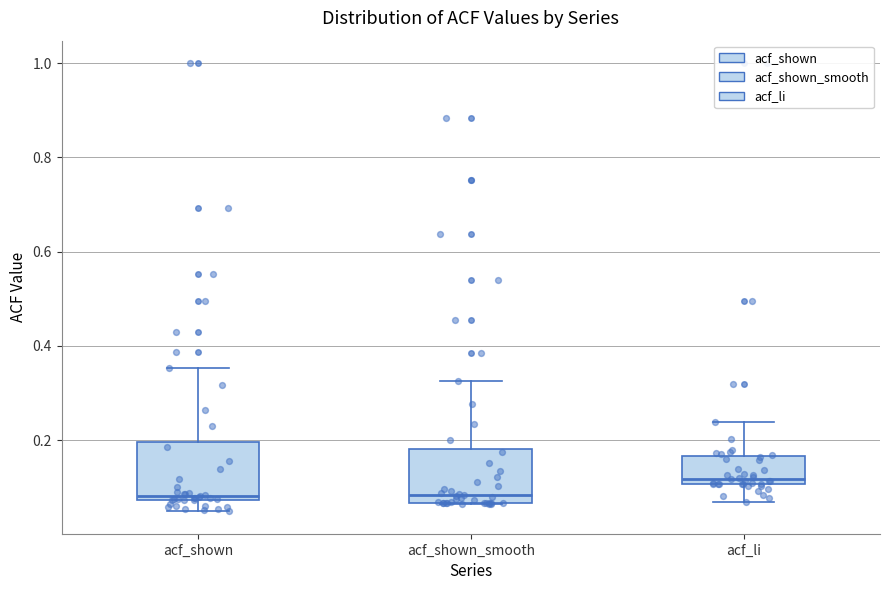

Reading left to right, transcribe this box plot: for each box, give where its median line is, the range the box spans, and where its two whiskers end, as read against the y-axis. The values are not printed on the chart, so give them approximately, as read against the axis.

acf_shown: median 0.08 (just above the box's lower edge), box 0.08 to 0.20, whiskers 0.04 to 0.36
acf_shown_smooth: median 0.08, box 0.06 to 0.18, whiskers 0.06 to 0.32
acf_li: median 0.12, box 0.10 to 0.16, whiskers 0.06 to 0.24